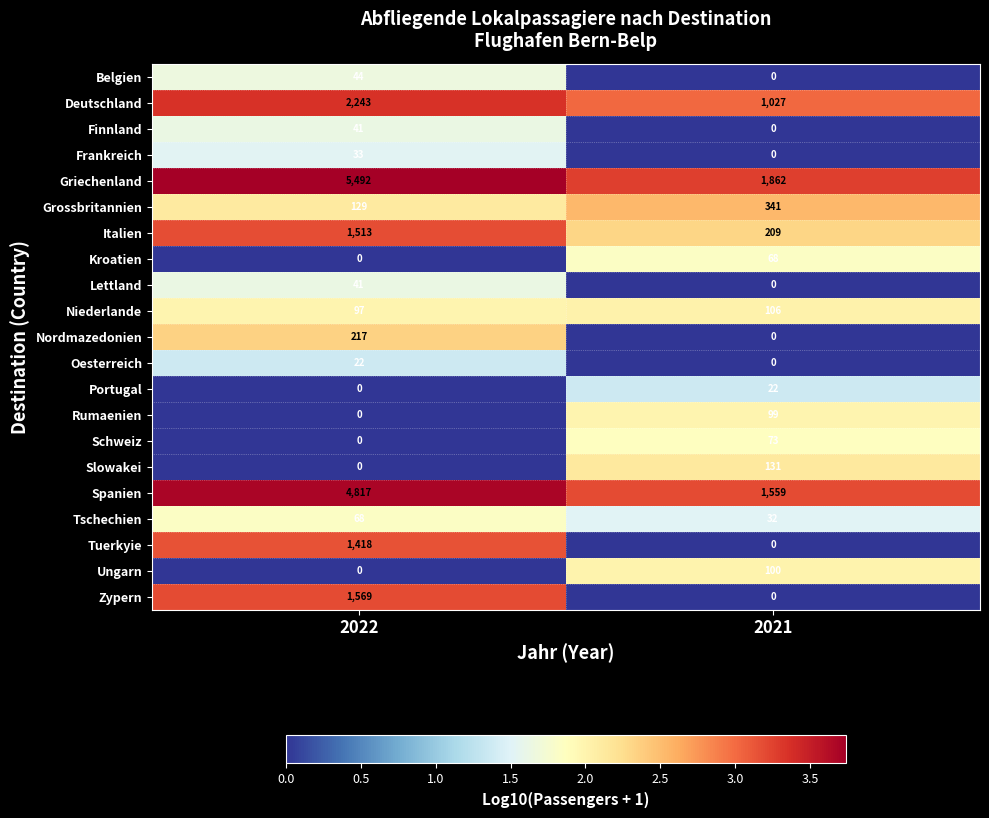

Which series has the widest spread of values?

Griechenland